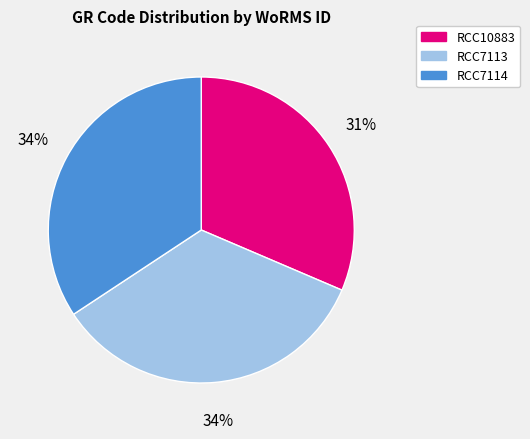

Is it true that RCC10883 is 31% of the pie?

True